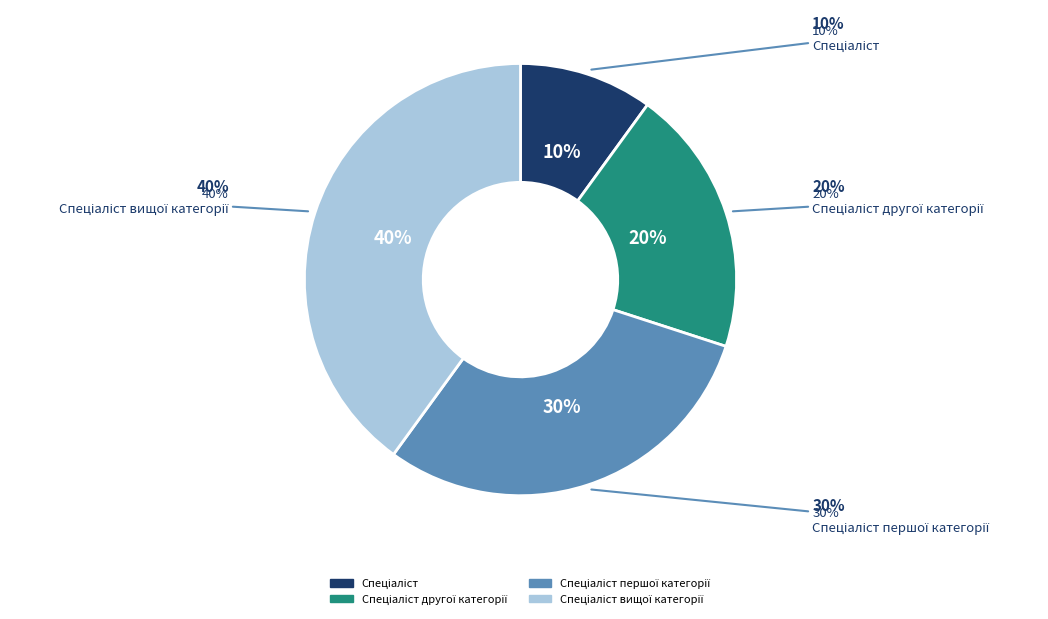

Is the sum of Спеціаліст вищої категорії and Спеціаліст першої категорії greater than half?

Yes